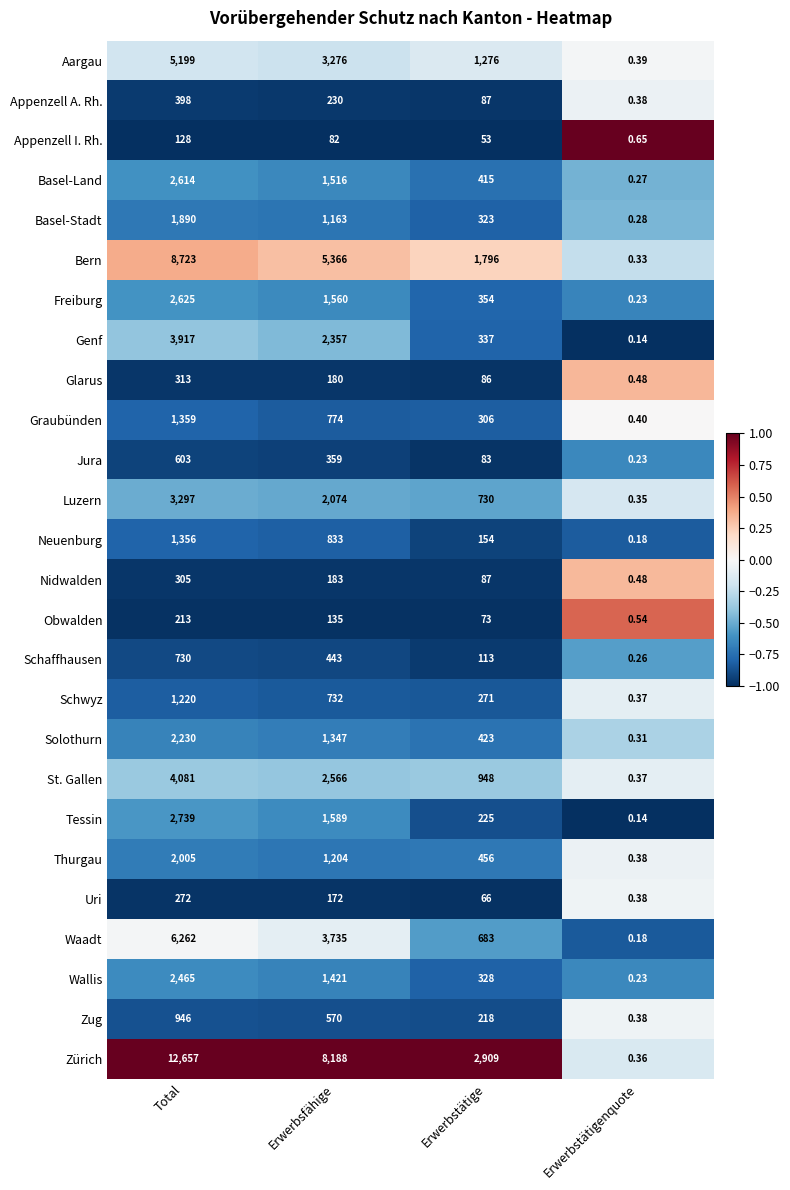

Which series has the largest total across all categories?

Zürich